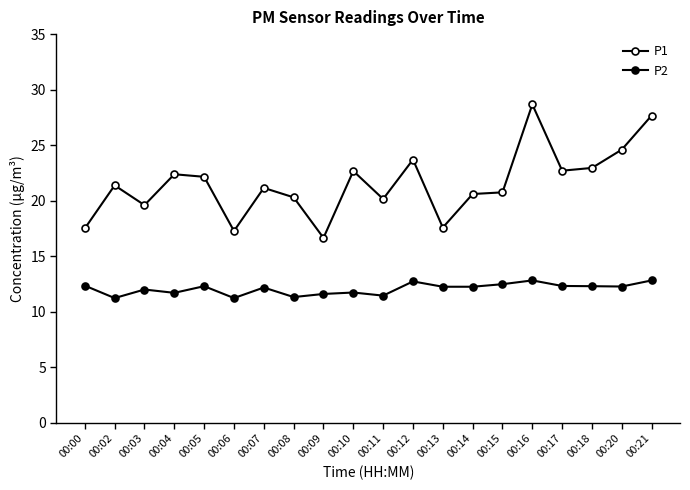

What is the value of the P2 point at the 10th from the left?

11.7